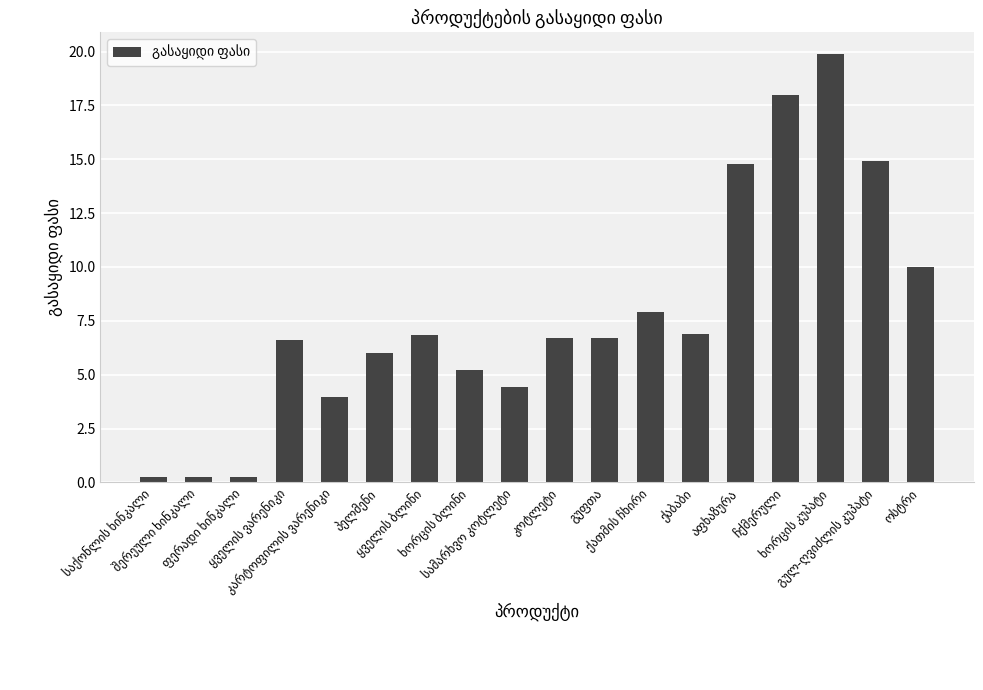

What is the sum of all values?

139.6